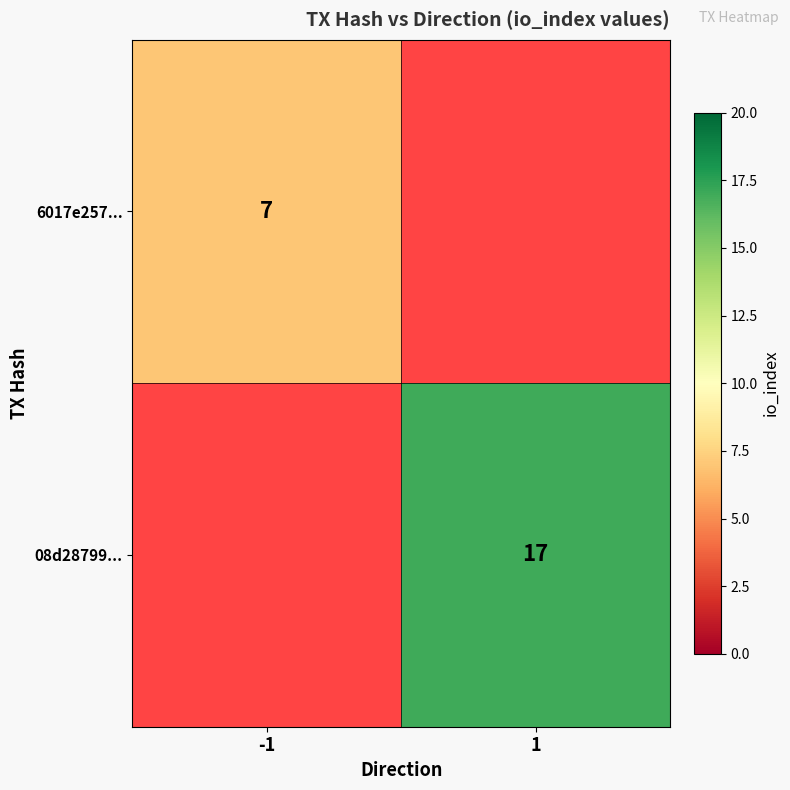

Is it true that 6017e257... equals 7 at -1?

True